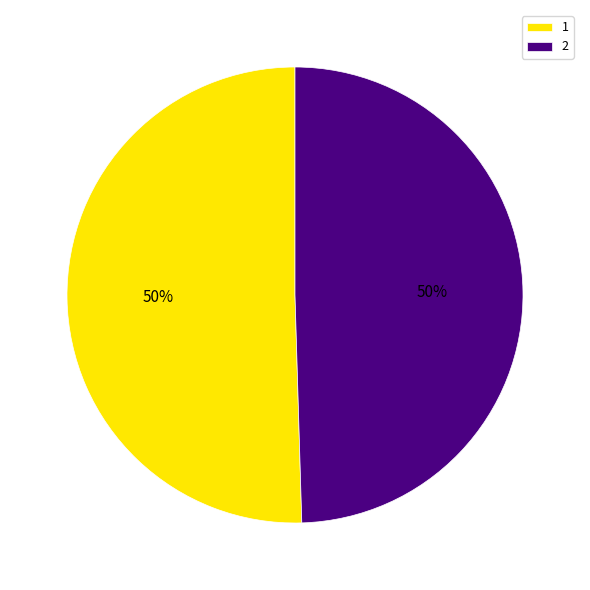

The 1 slice represents 50% of the pie. True or false?

True